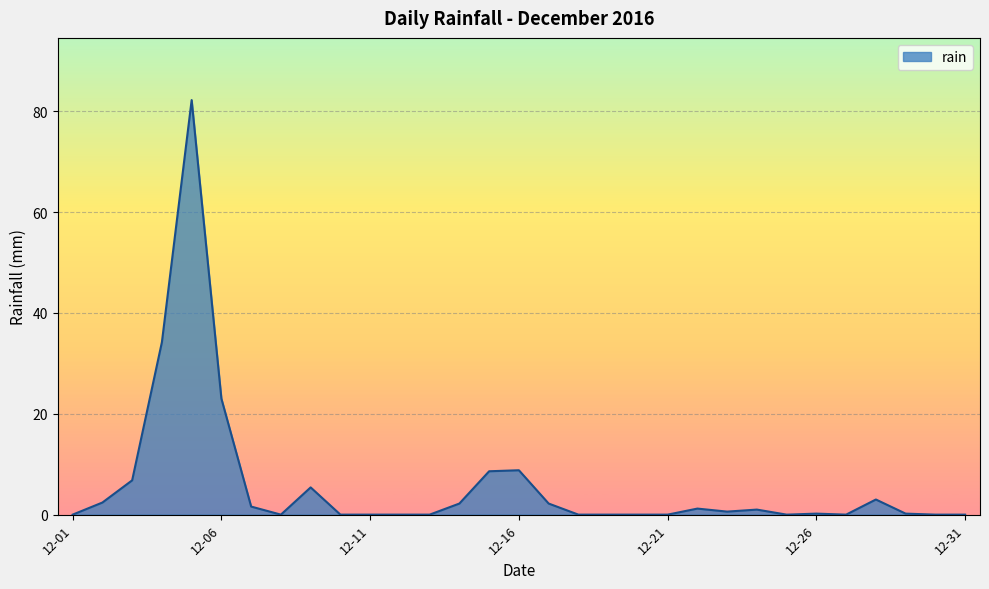

What is the maximum value shown in the chart?

82.2